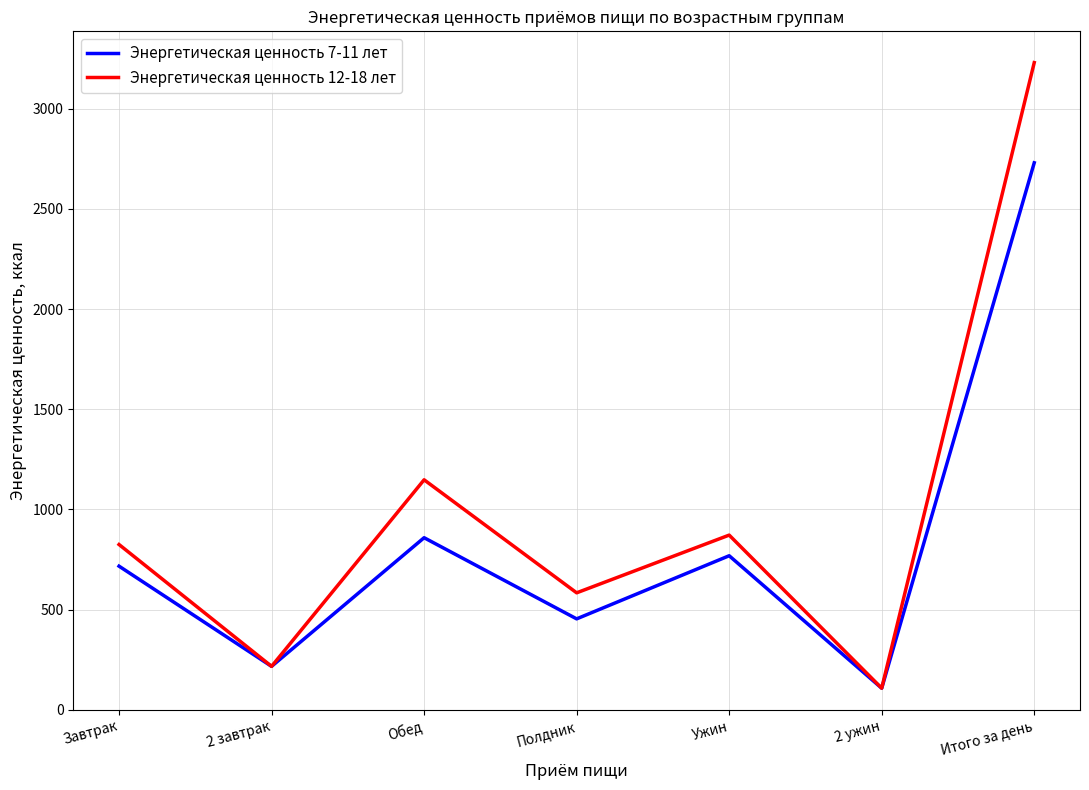

Rank the series by their maximum value, from lowest to highest.

Энергетическая ценность 7-11 лет, Энергетическая ценность 12-18 лет